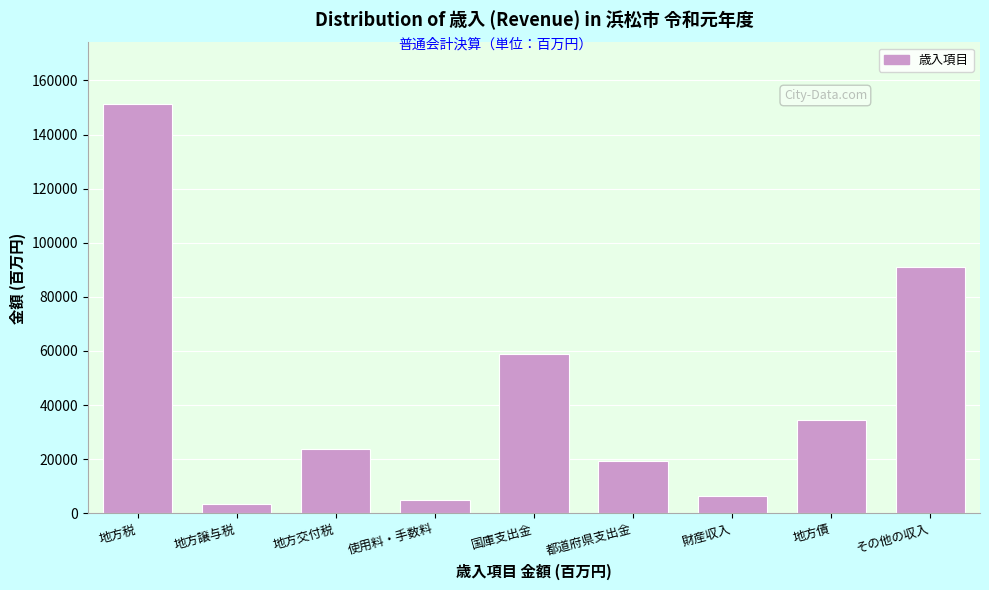

Reading left to right, list all the values displayed in this chart.

151343.0	3540.4	23643.8	4775.2	58938.9	19491.5	6430.7	34406.1	91138.7